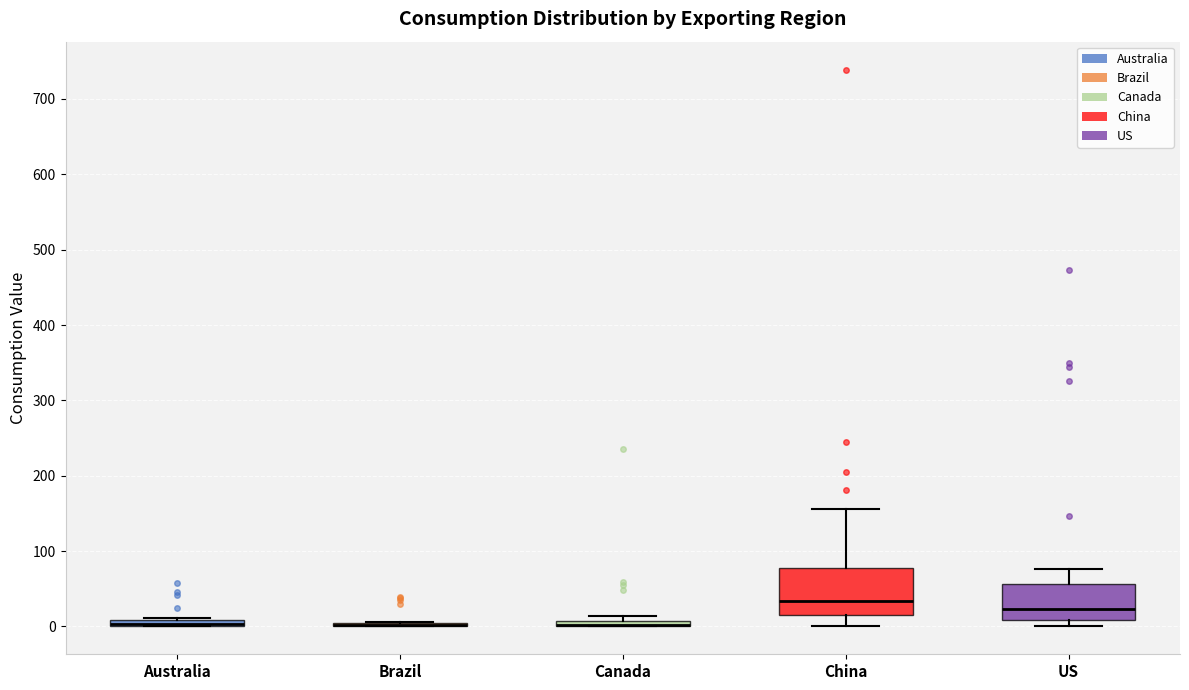

Where is the upper edge of the box for Canada on the y-axis? The values are not printed on the chart, so give them approximately, as read against the axis.

10